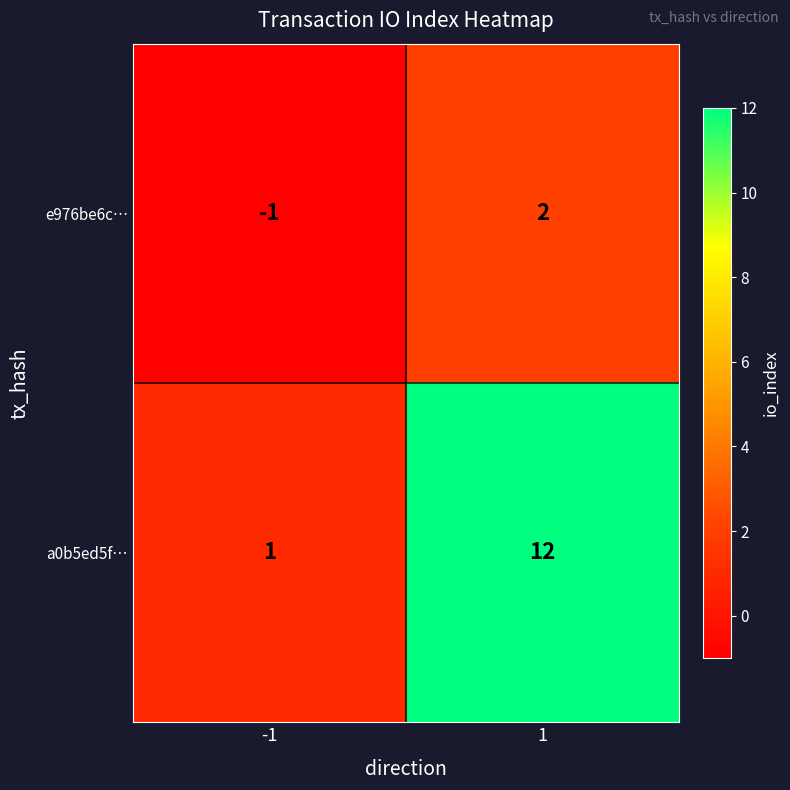

What is the maximum value shown in the chart?

12